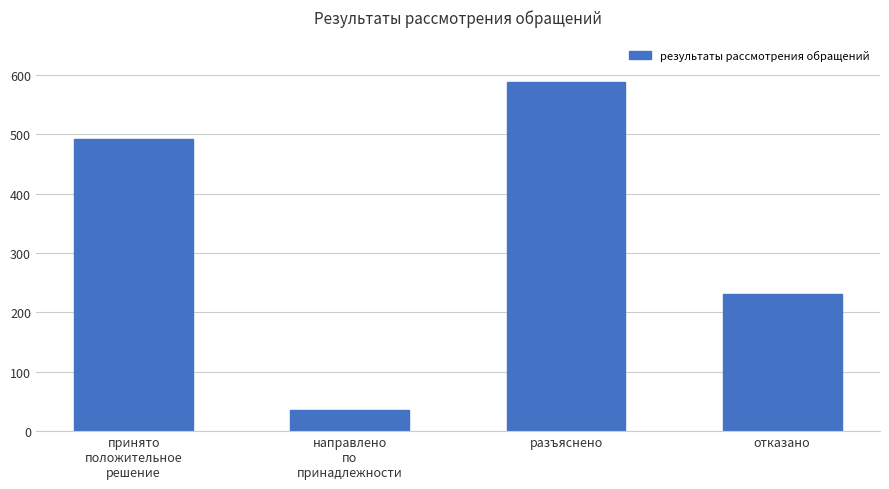

Where is the data nearest to the value 312?

отказано